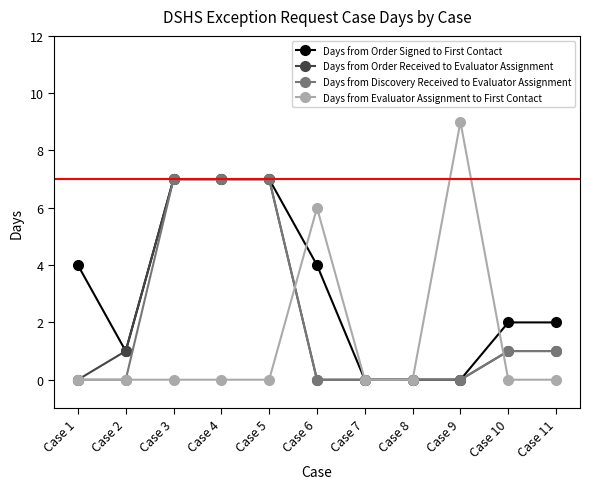

Which series has the largest range (max minus min)?

Days from Evaluator Assignment to First Contact